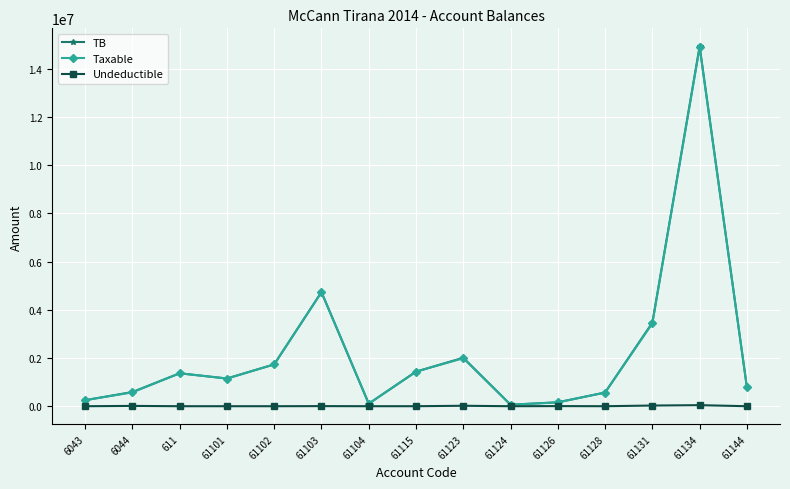

Is the value of Undeductible at 61131 greater than the value of Taxable at 61123?

No